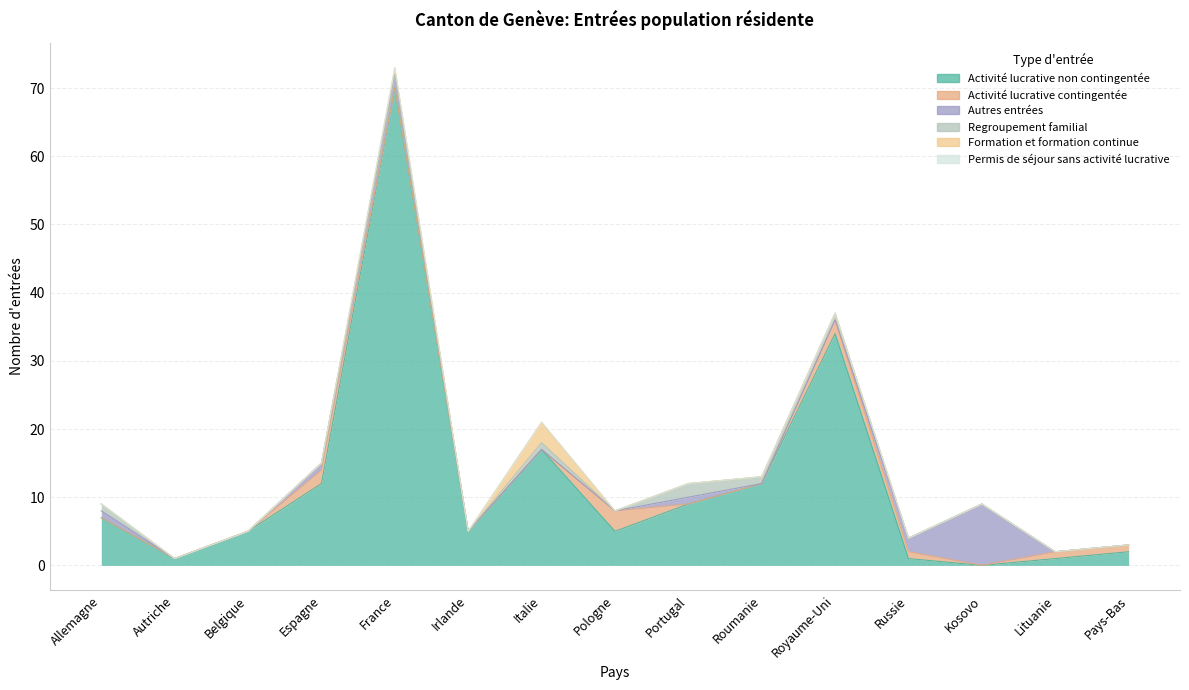

True or false: Permis de séjour sans activité lucrative and Activité lucrative non contingentée cross at least once.

False